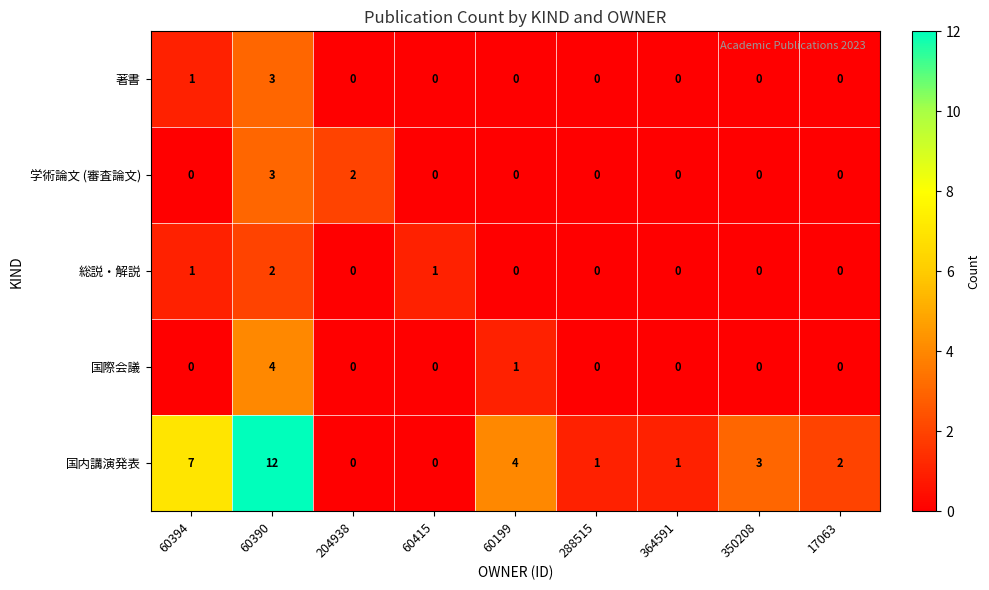

Which series changed the most between 60394 and 364591?

国内講演発表